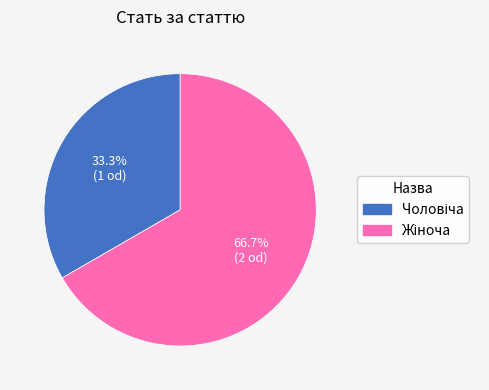

Is there a majority slice in this chart?

Yes